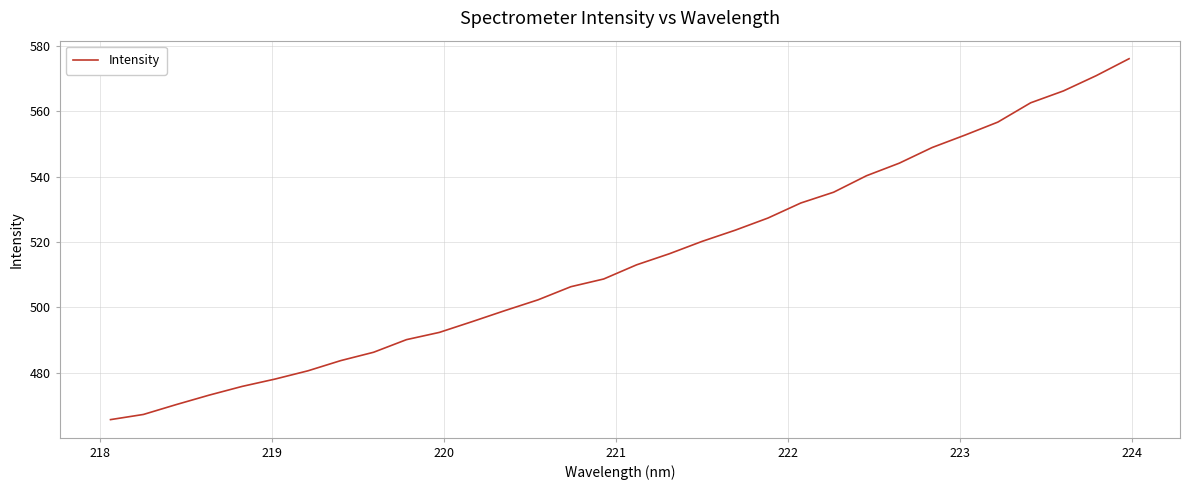

What is the difference between the maximum and minimum values?

110.3